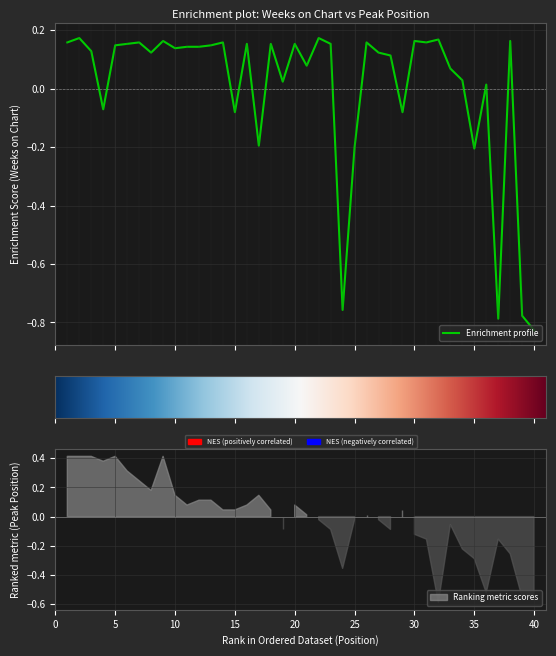

Reading left to right, list all the values displayed in this chart.

0.2	0.2	0.1	-0.1	0.1	0.2	0.2	0.1	0.2	0.1	0.1	0.1	0.1	0.2	-0.1	0.2	-0.2	0.2	0.0	0.2	0.1	0.2	0.2	-0.8	-0.2	0.2	0.1	0.1	-0.1	0.2	0.2	0.2	0.1	0.0	-0.2	0.0	-0.8	0.2	-0.8	-0.8